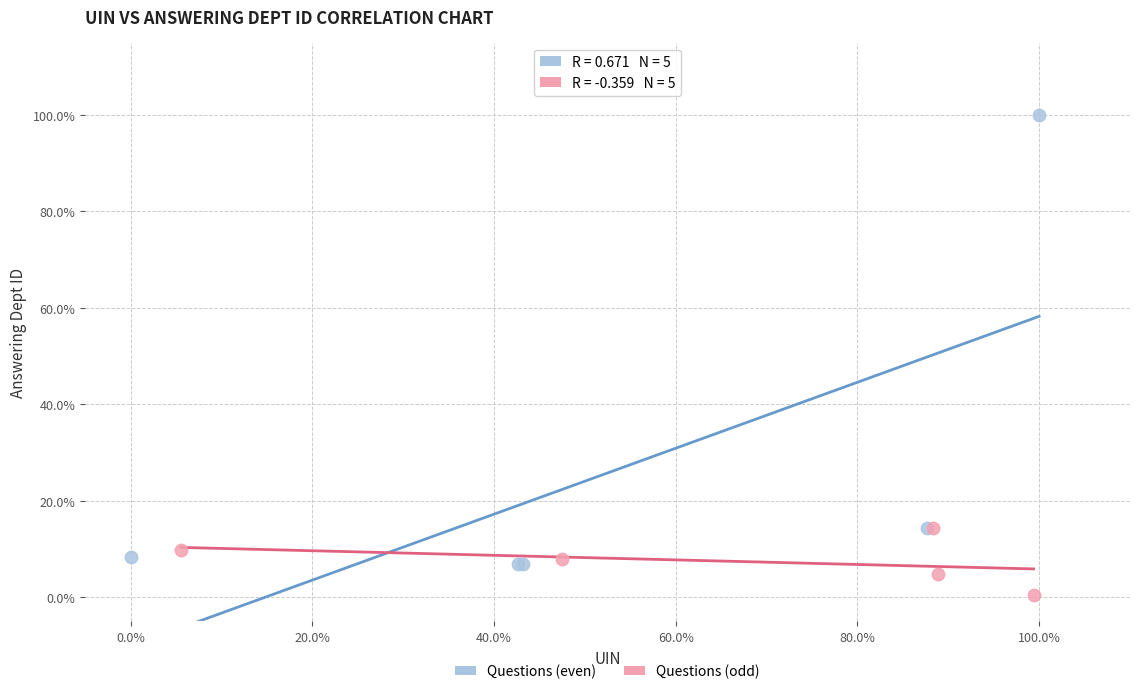

Which series has the widest spread of Y values?

Questions (even)